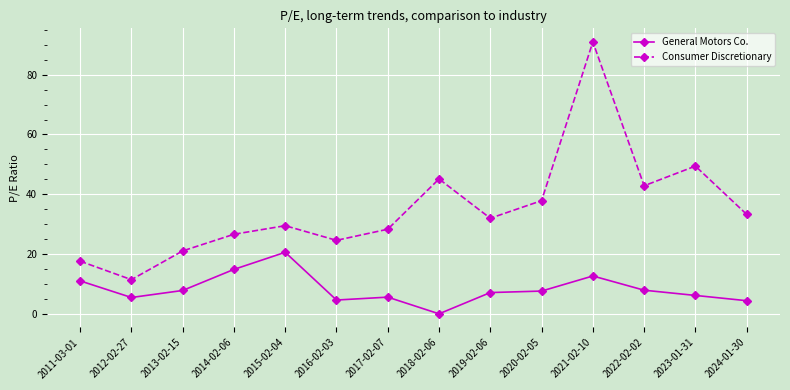

Where is the first local maximum for General Motors Co.?

2015-02-04